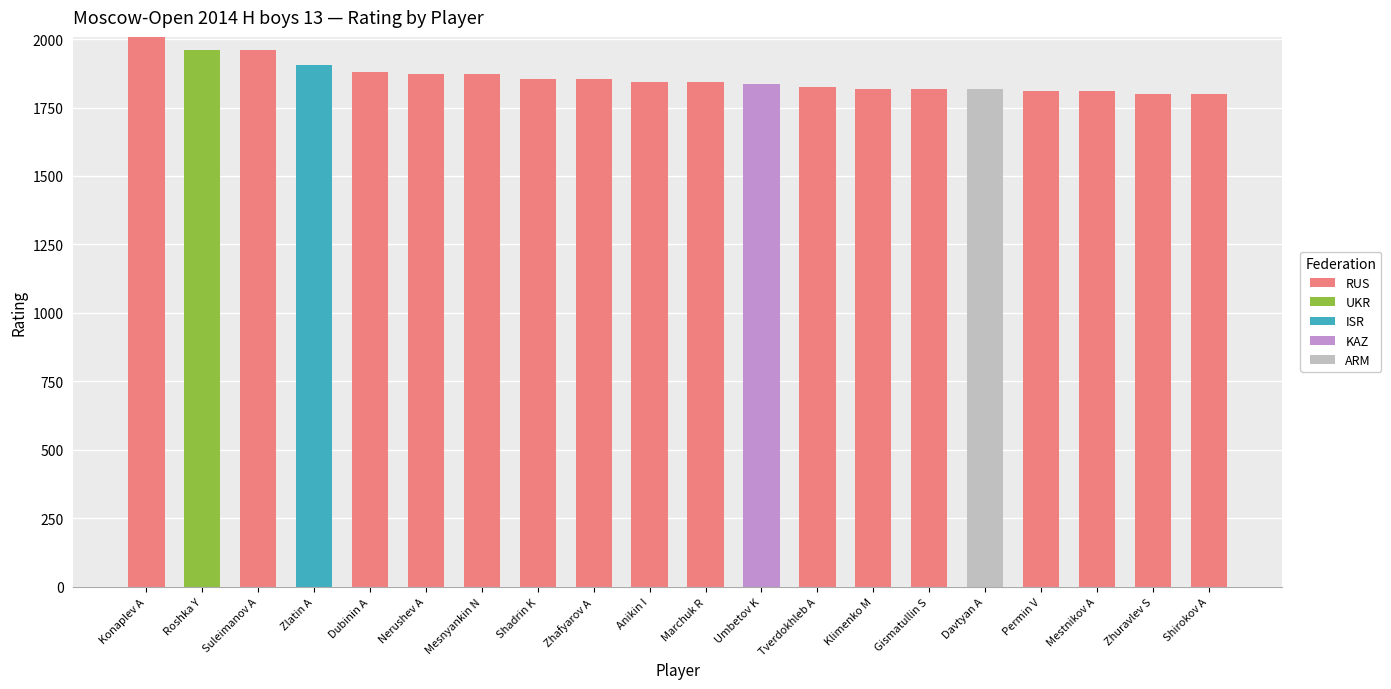

What is the maximum value for RUS?

2008